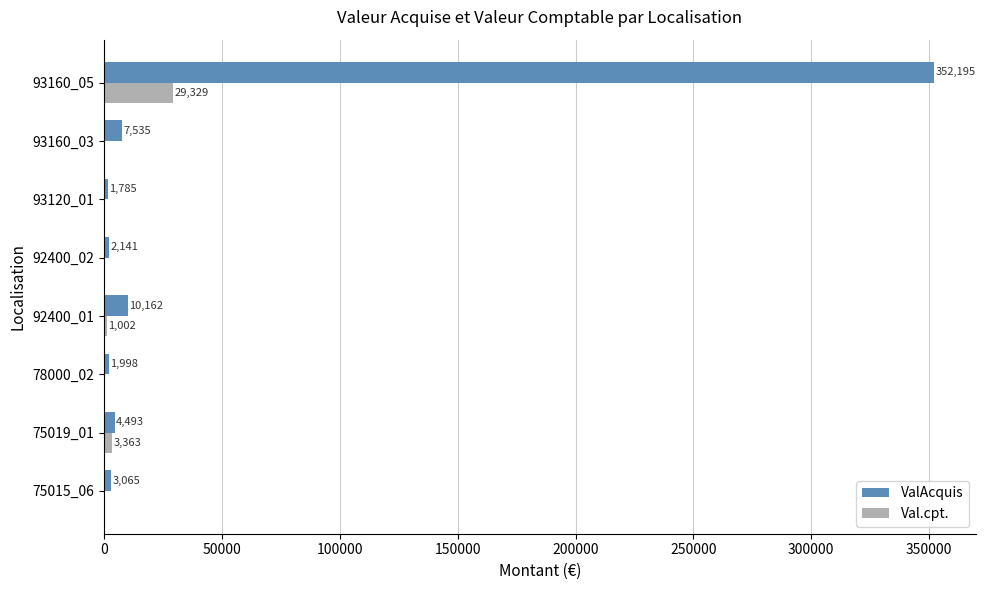

Which series has the largest total across all categories?

ValAcquis